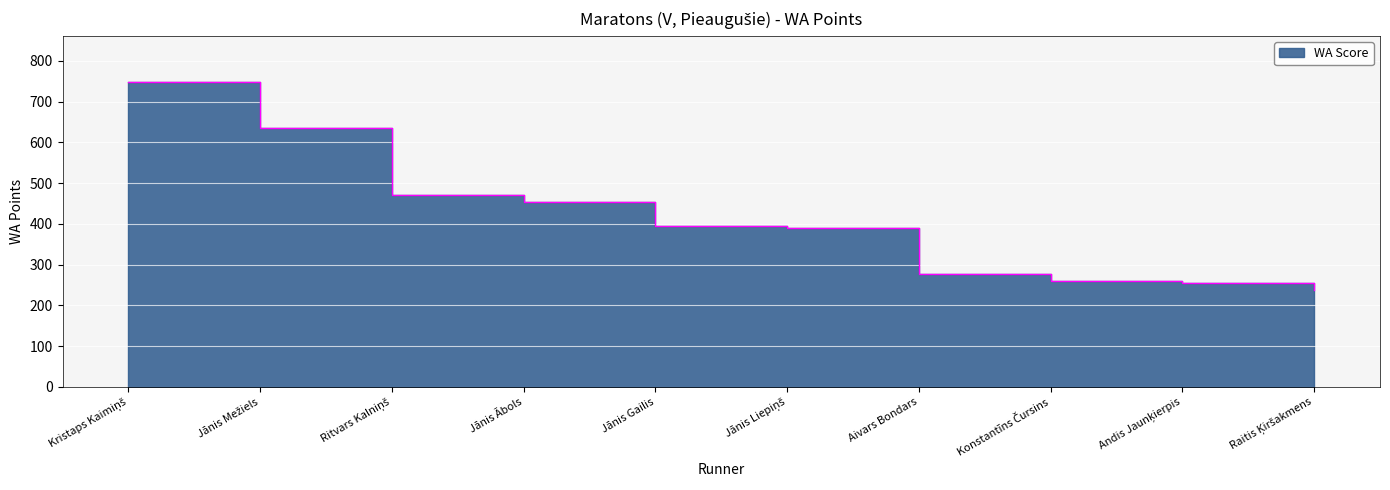

Which label corresponds to the smallest value in the chart?

Raitis Ķiršakmens